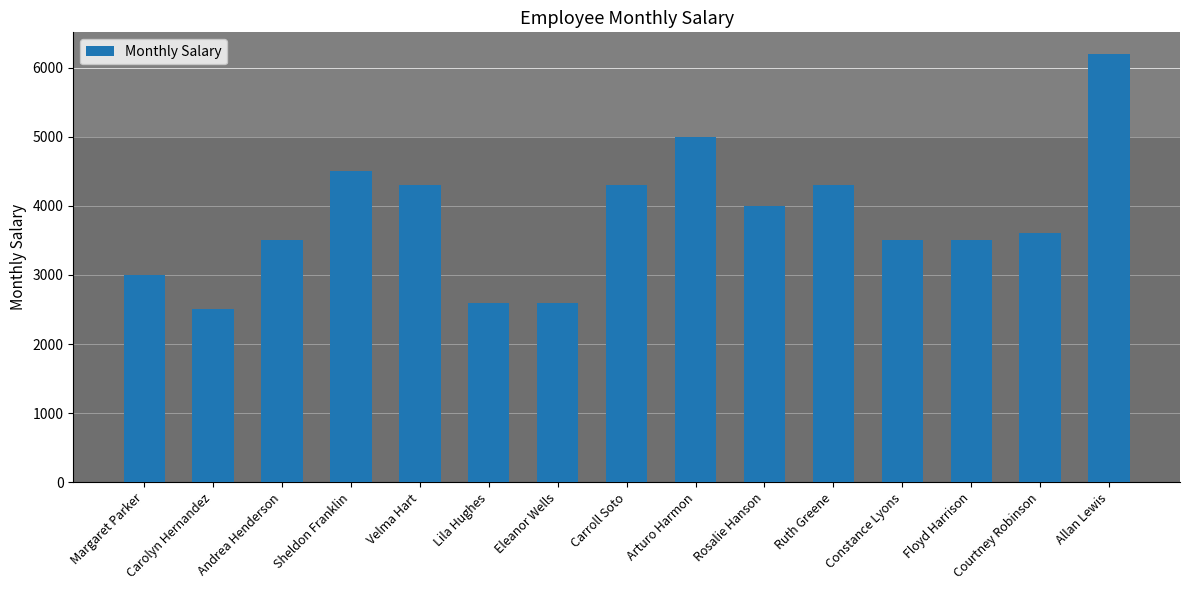

Which label corresponds to the smallest value in the chart?

Carolyn Hernandez